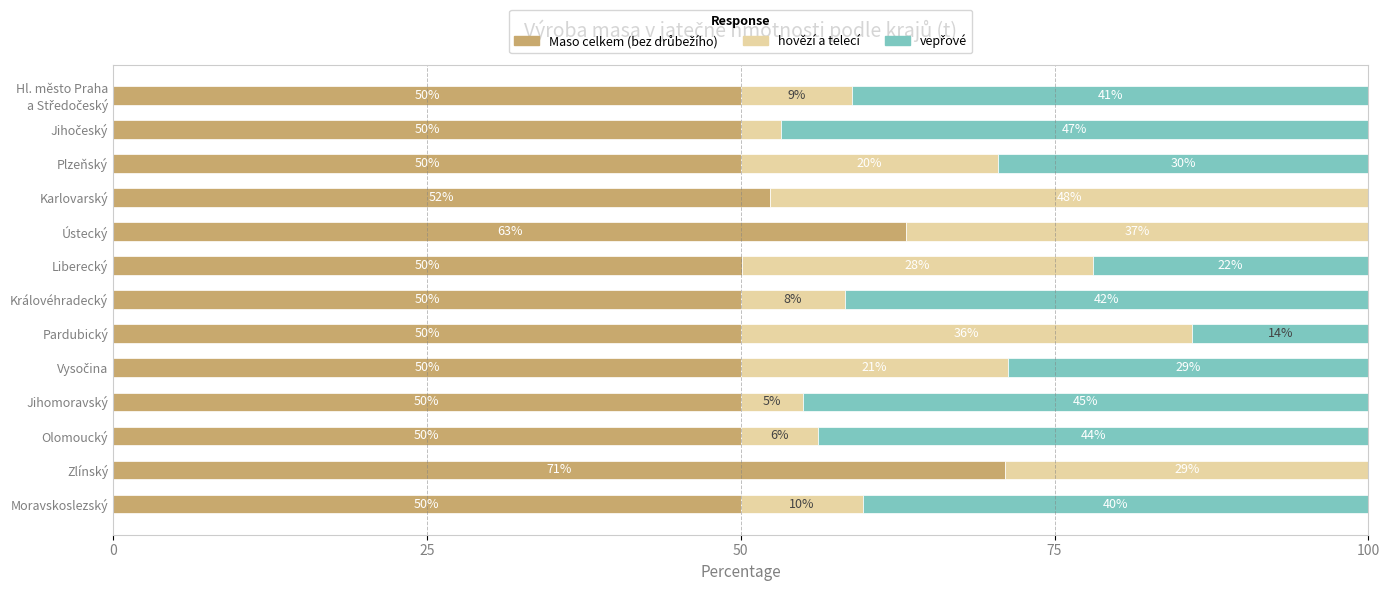

What is the total value across all series at Olomoucký?

100.0